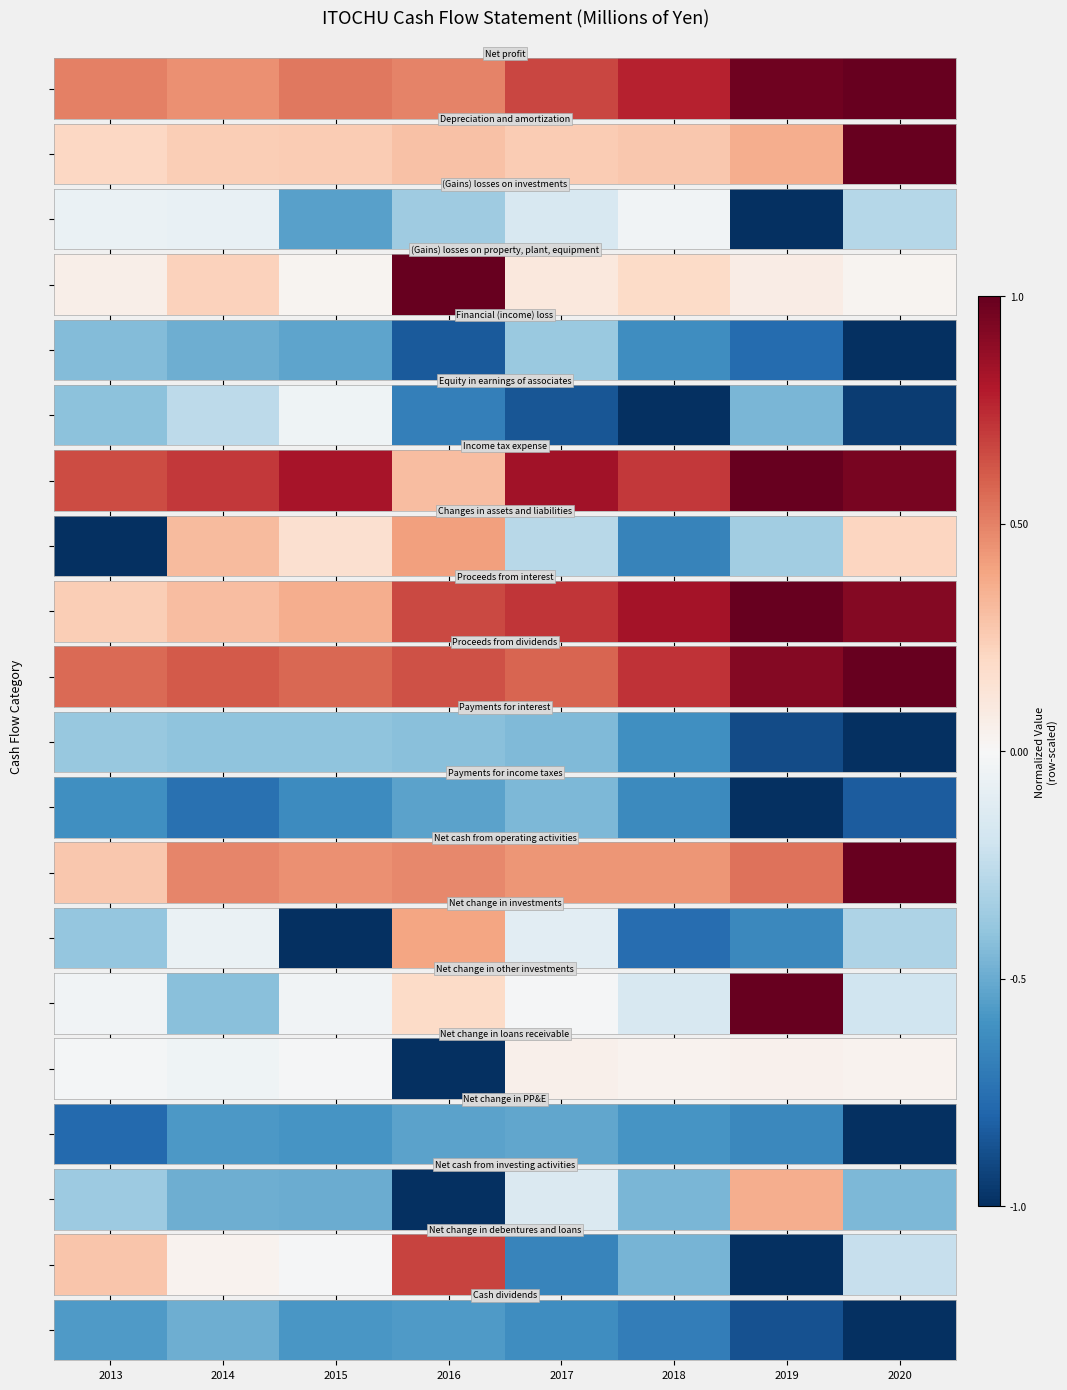

Which category has the highest value across all series?

2014